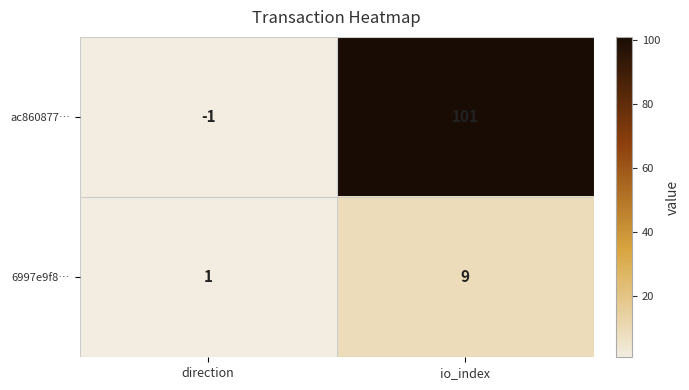

At how many categories does at least one series exceed 64?

1